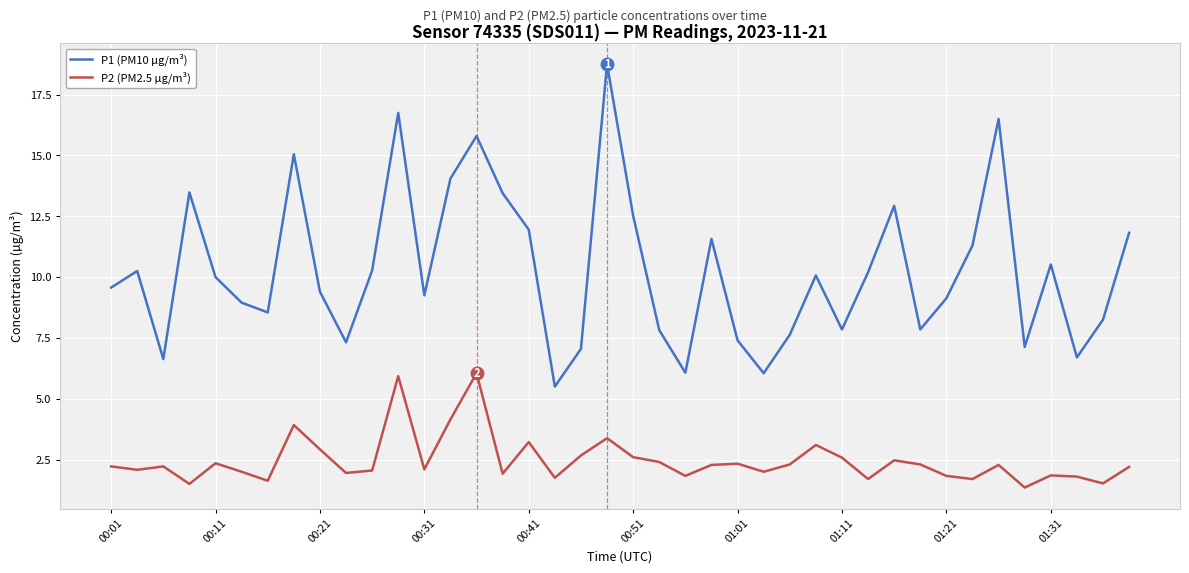

Which series has the largest total across all categories?

P1 (PM10 µg/m³)